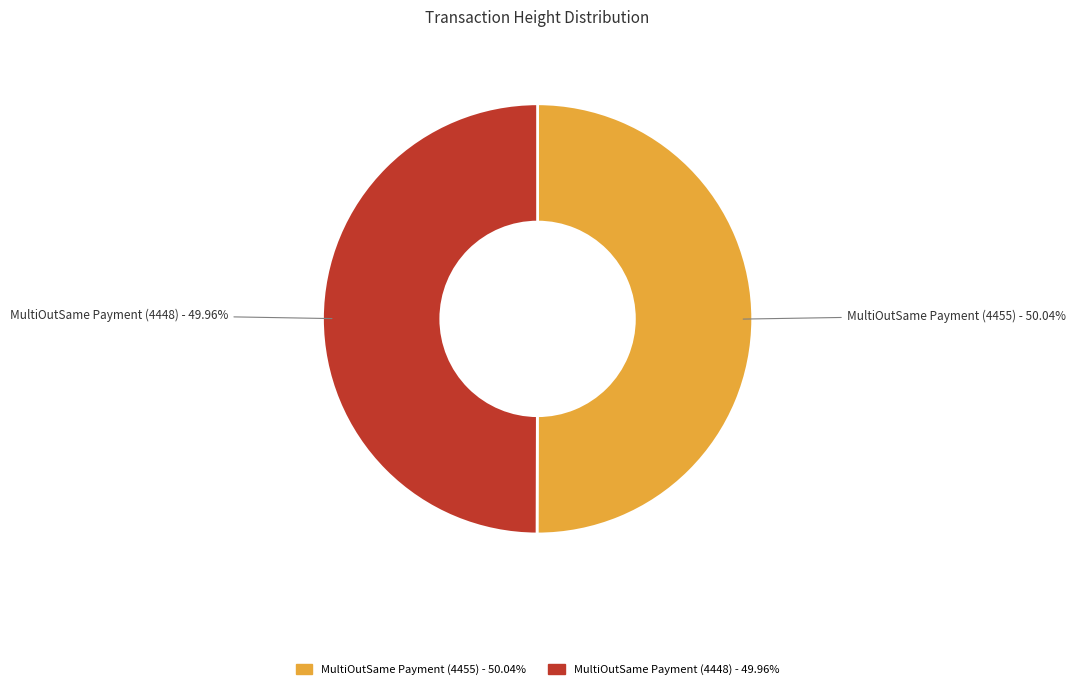

To the nearest percent, what percentage of the pie is MultiOutSame Payment (4455)?

50%